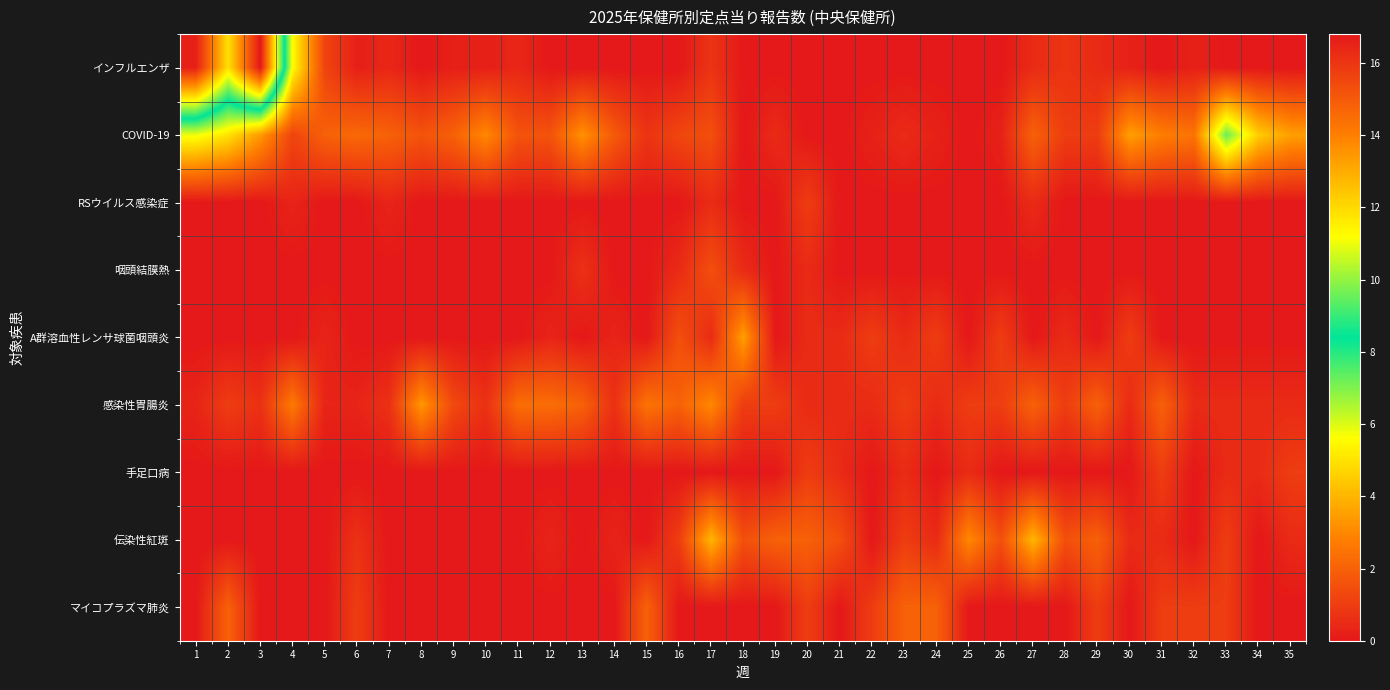

Which series has the largest range (max minus min)?

インフルエンザ